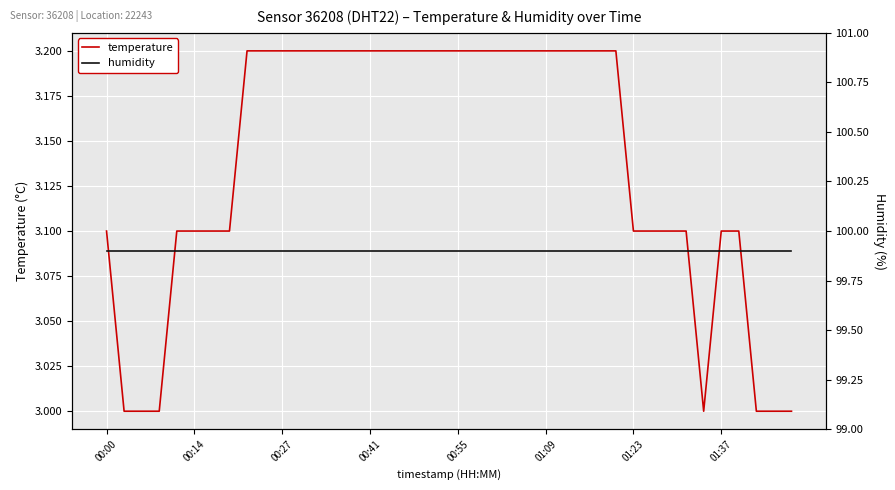

Which series has the widest spread of values?

temperature